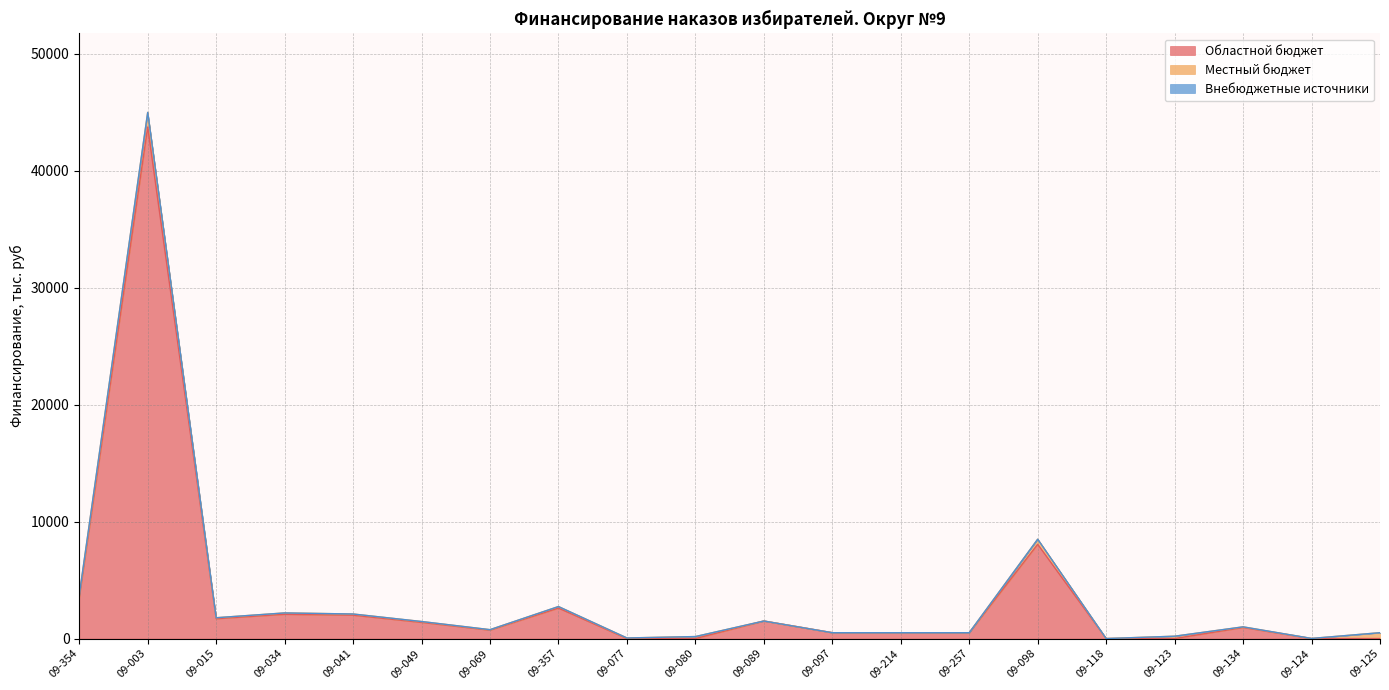

What are all the series names shown in the legend?

Областной бюджет, Местный бюджет, Внебюджетные источники